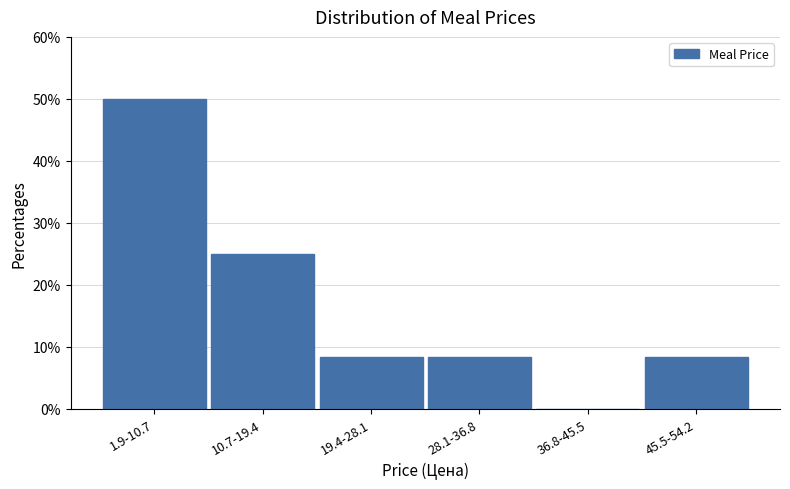

Reading right to left, list all the values displayed in this chart.

45.5-54.2=8.3	36.8-45.5=0.0	28.1-36.8=8.3	19.4-28.1=8.3	10.7-19.4=25.0	1.9-10.7=50.0